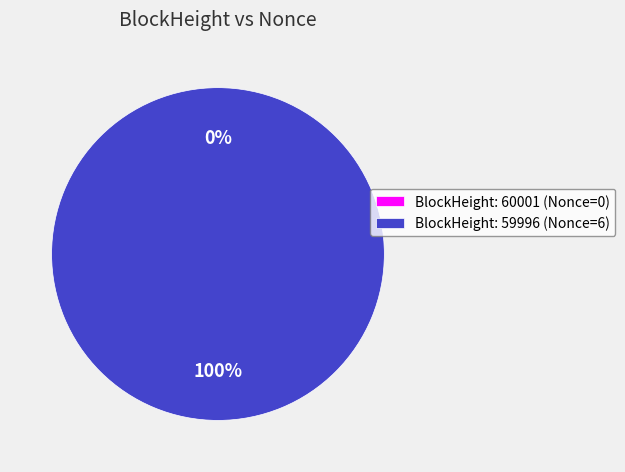

Is the sum of 60001 and 59996 greater than half?

Yes